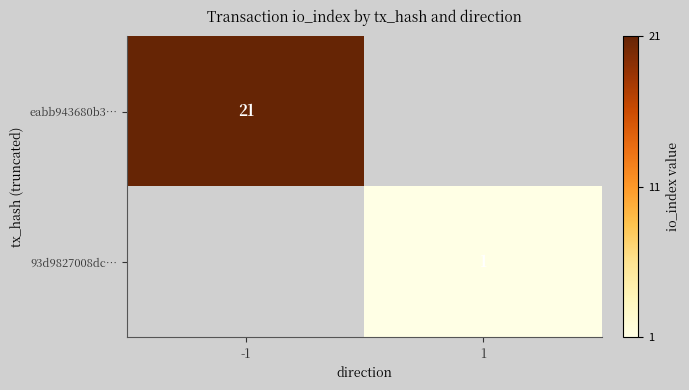

True or false: 93d9827008dc… has a value of 0 at 1.

False